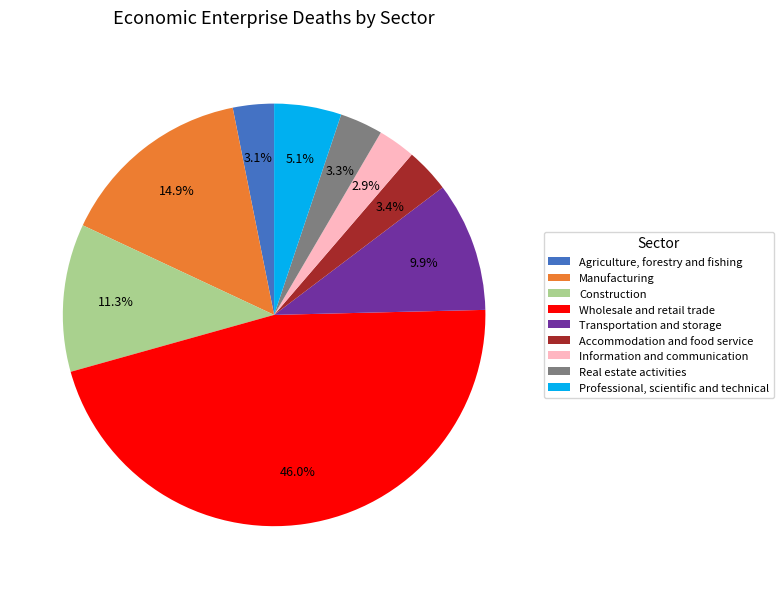

The Wholesale and retail trade slice represents 46% of the pie. True or false?

True